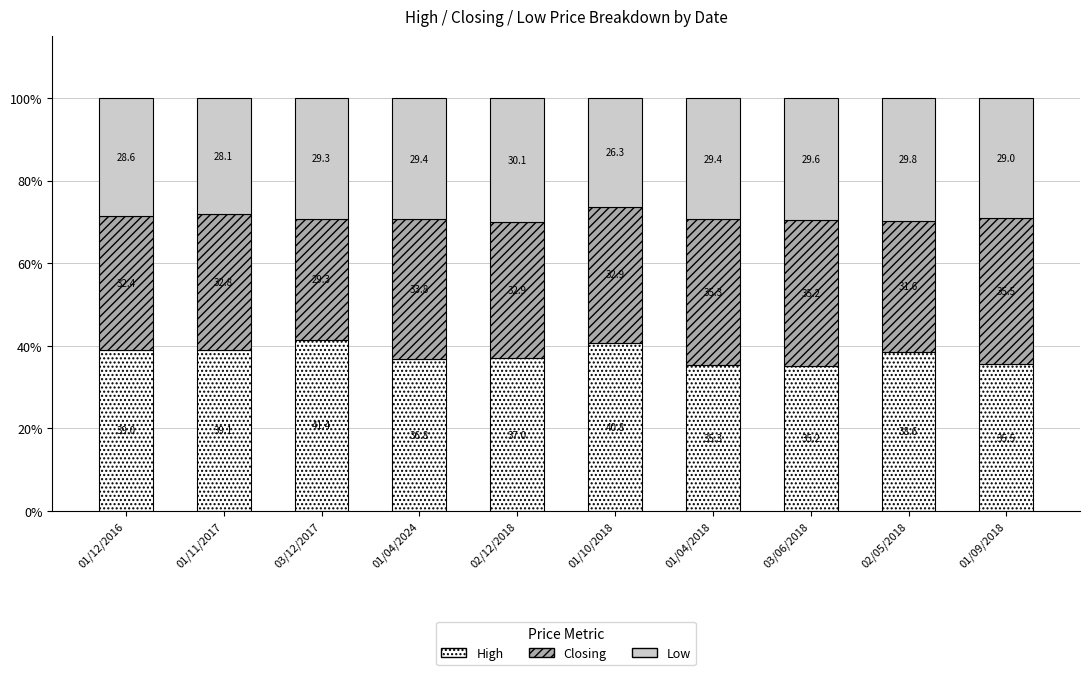

What is the lowest value of the High series?

35.2